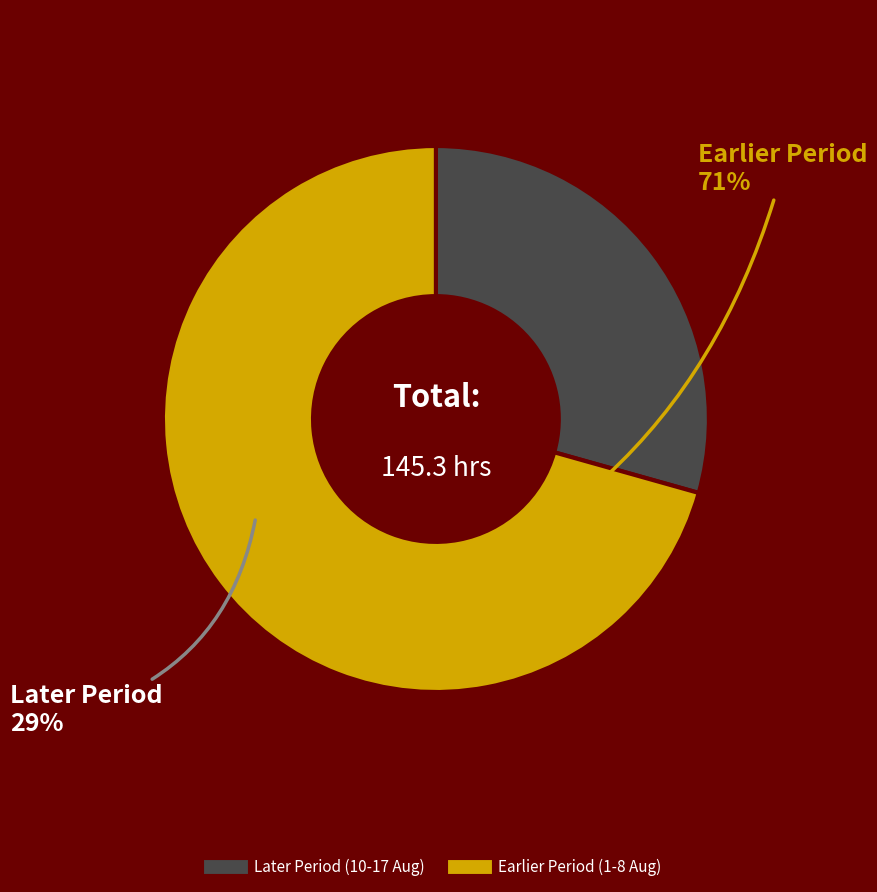

Does any single category account for the majority?

Yes